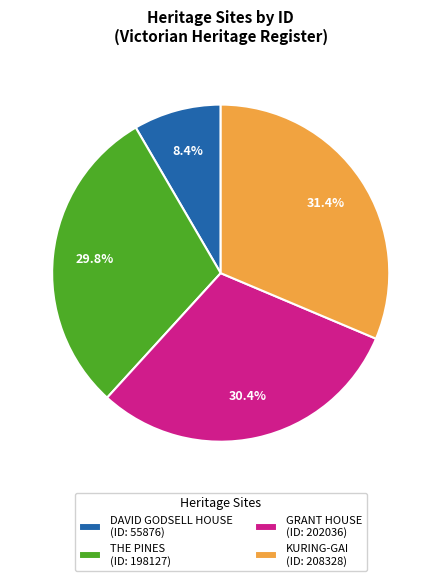

How many slices are in this pie chart?

4